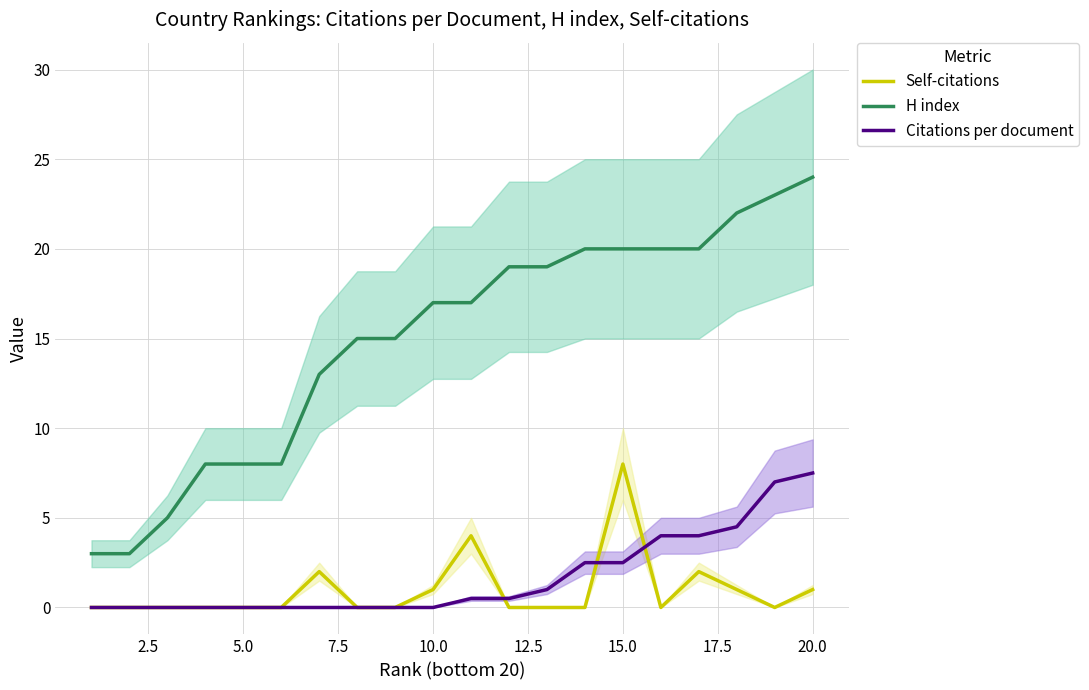

Which series has the widest spread of values?

H index